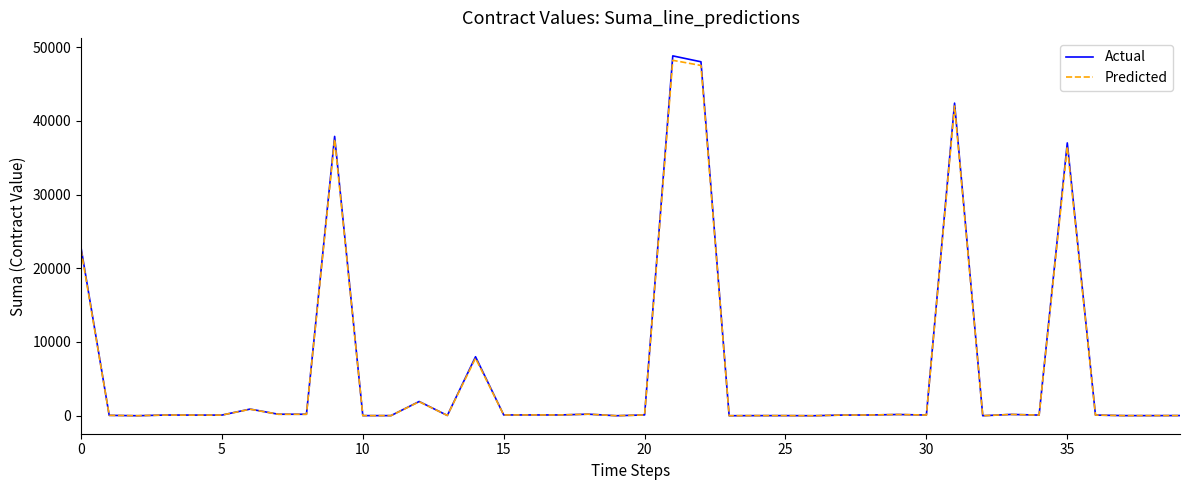

What is the difference between the maximum and minimum values in the Actual series?

48800.0